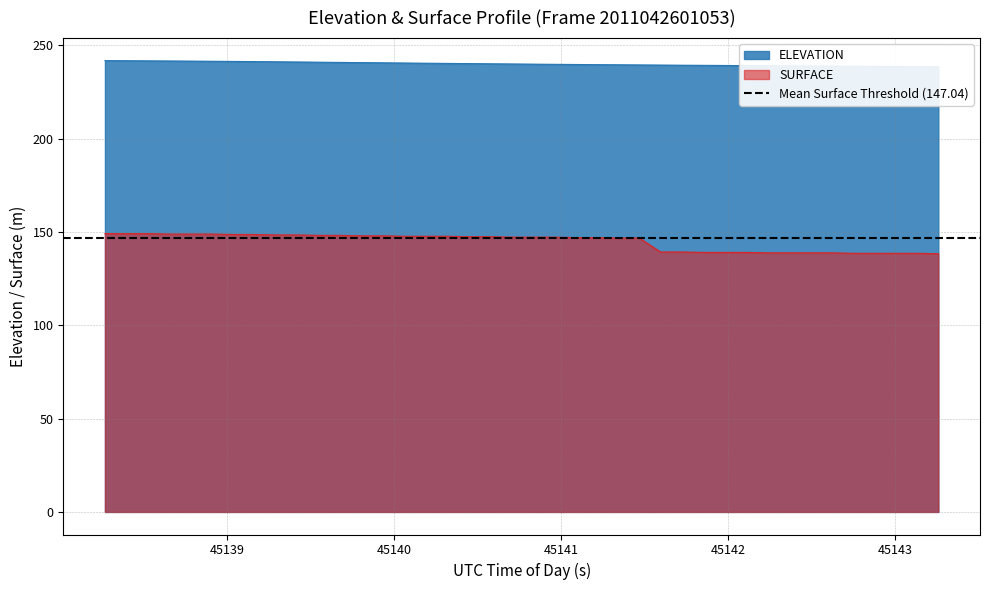

True or false: SURFACE and ELEVATION cross at least once.

False